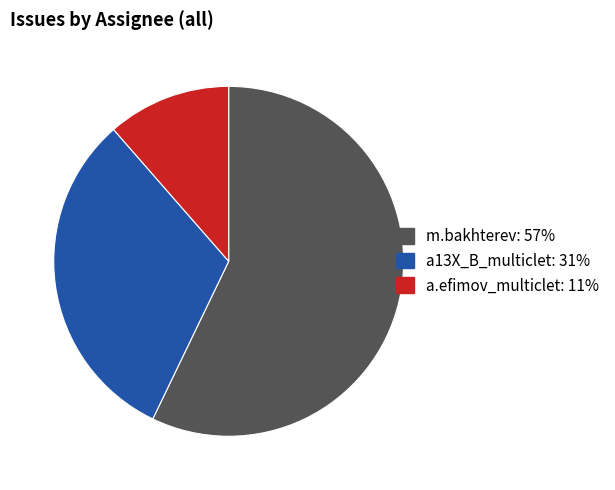

Rank the categories by value from lowest to highest.

a.efimov_multiclet, a13X_B_multiclet, m.bakhterev